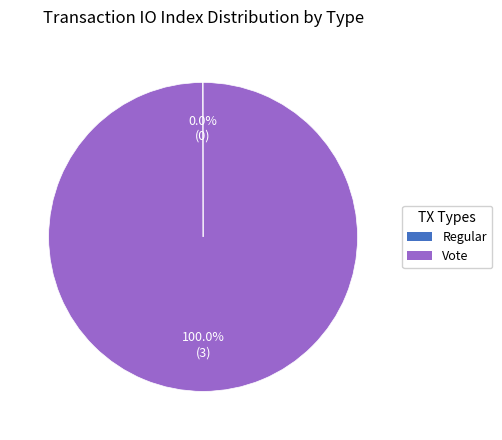

Which category has the biggest portion of the pie?

Vote